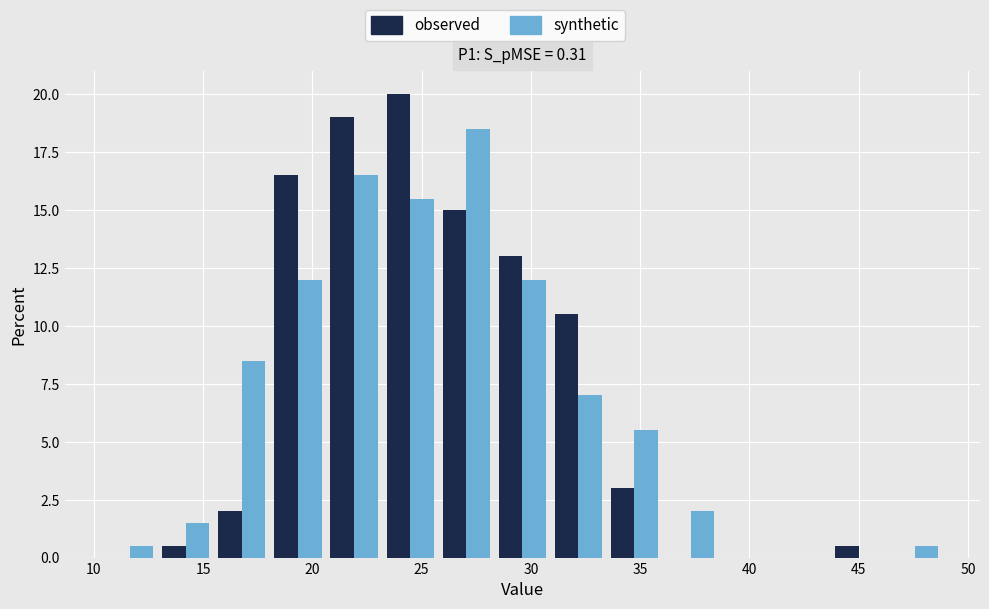

In the observed series, which range on the x-axis has the tallest bar?

23.0 to 26.0